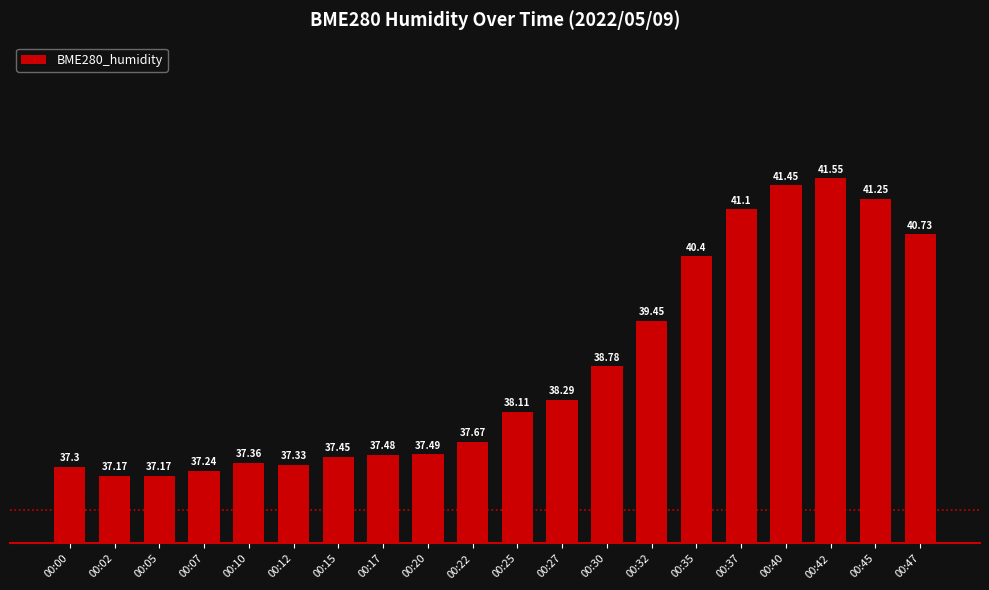

The chart shows a value of 19.6 at 00:12. True or false?

False